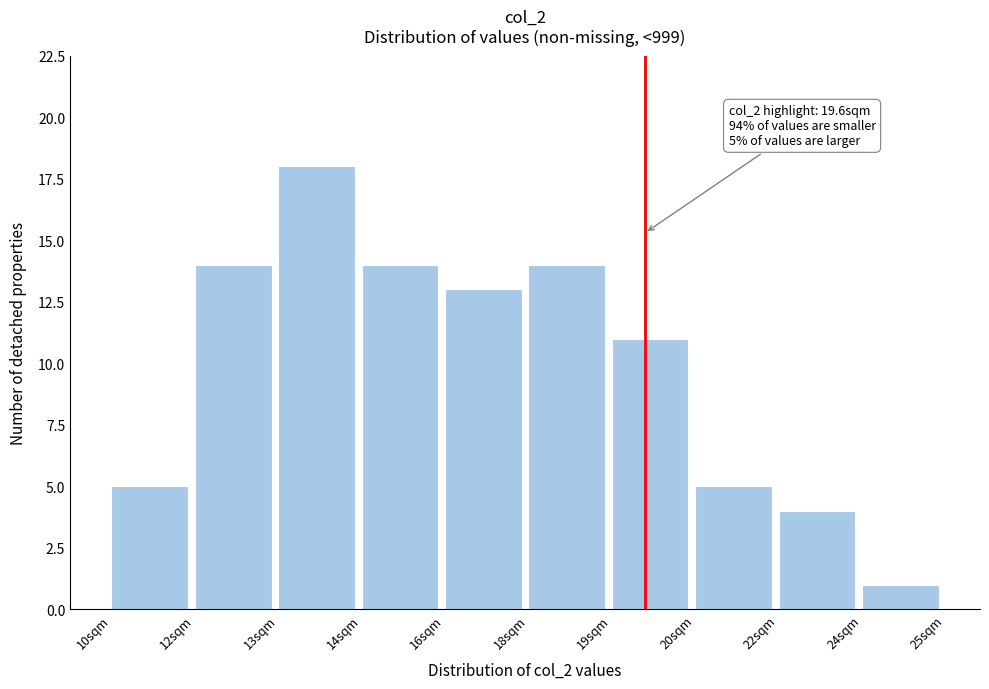

Reading left to right, what are all the values shown in this chart?

10sqm=5	12sqm=14	13sqm=18	14sqm=14	16sqm=13	18sqm=14	19sqm=11	20sqm=5	22sqm=4	24sqm=1